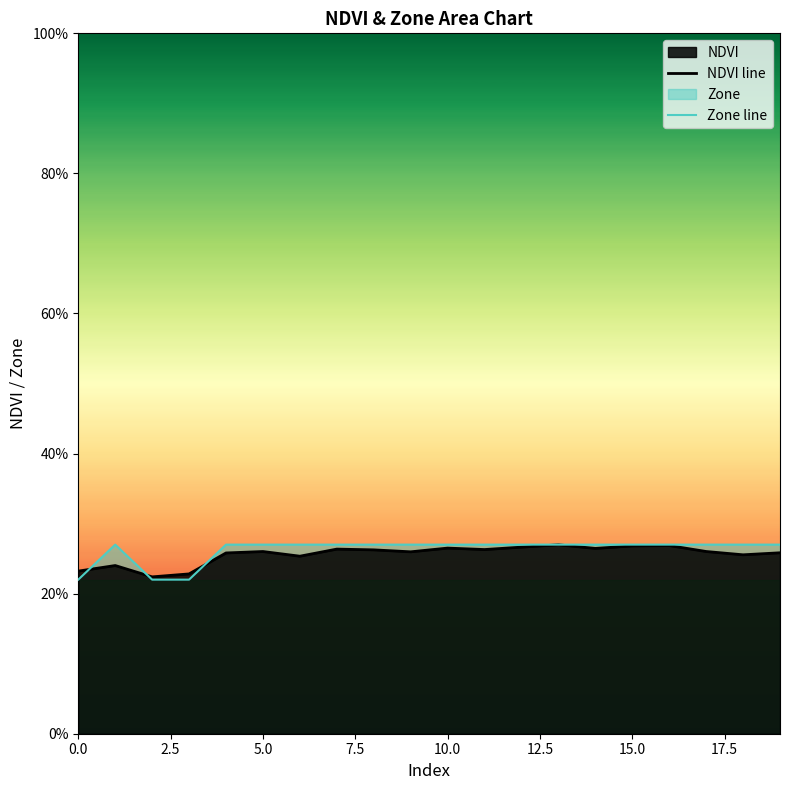

Is it true that Zone line equals 0.4 at 20.0?

False